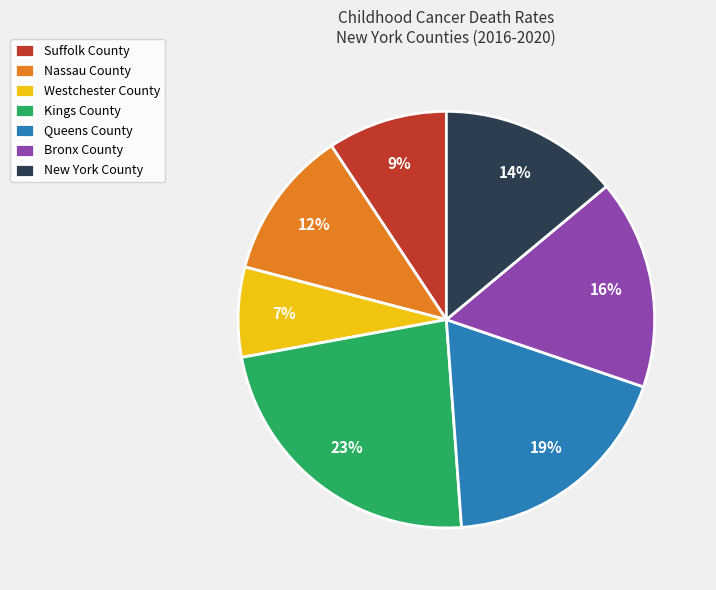

Combined, do New York County and Westchester County account for over 50%?

No